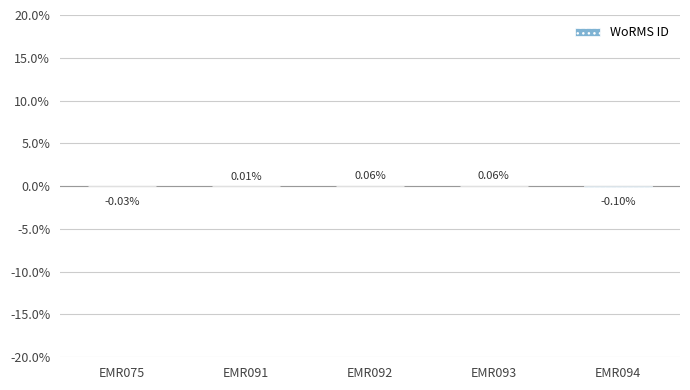

Which has a higher value, EMR091 or EMR075?

EMR091